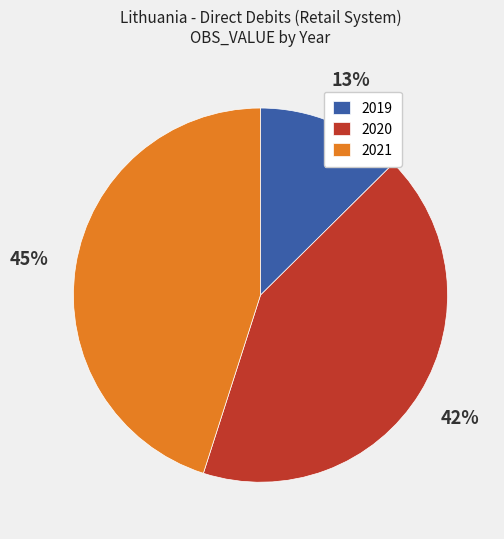

Rank the categories by value from highest to lowest.

2021, 2020, 2019